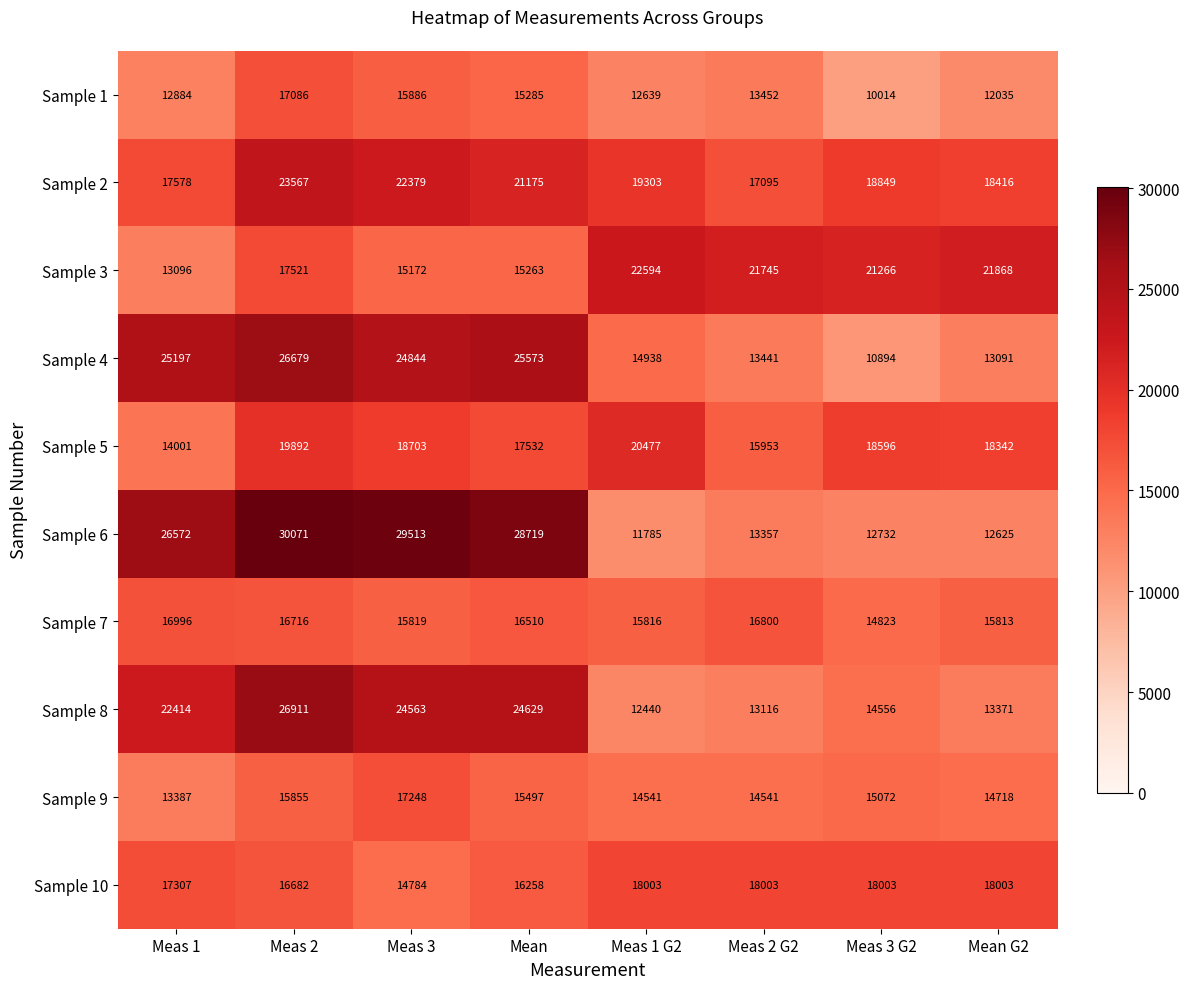

What is the difference between the Sample 6 values at Mean G2 and Meas 3 G2?

107